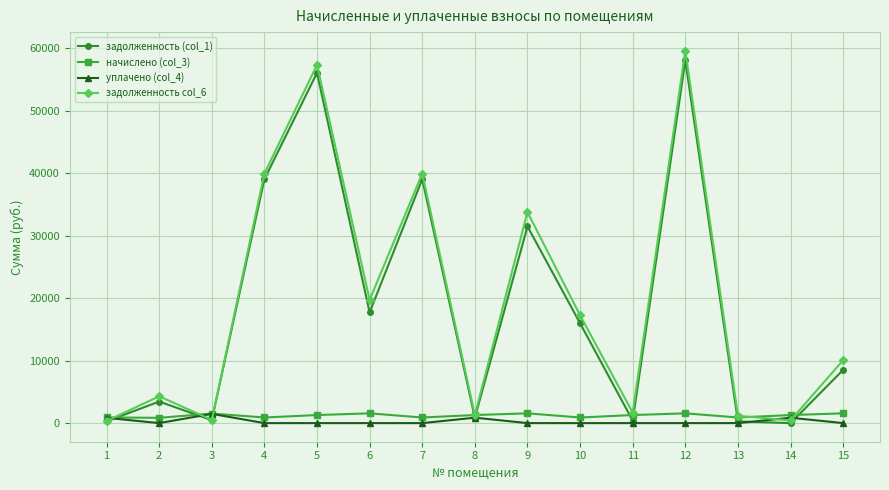

Which series has the widest spread of values?

задолженность col_6